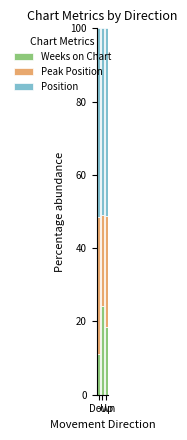

What is the highest value of the Weeks on Chart series?

24.2